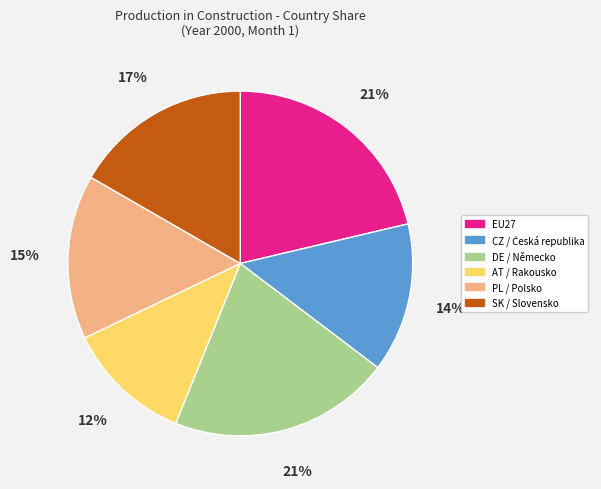

True or false: SK accounts for 26% of the total.

False